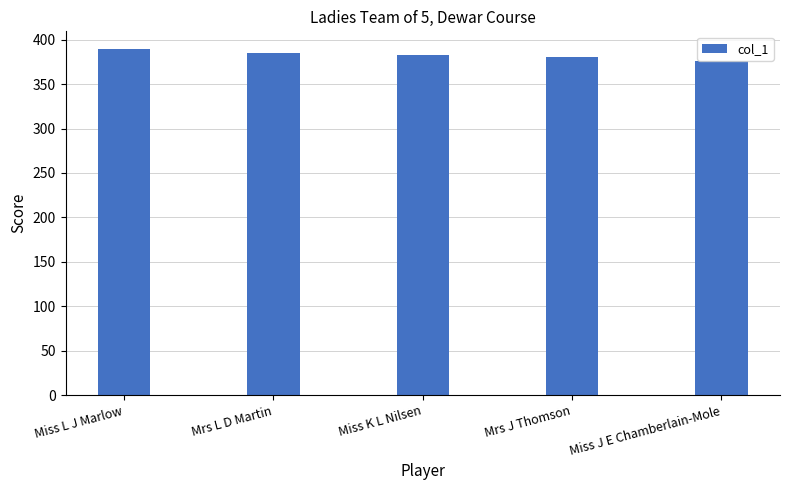

What is the maximum value shown in the chart?

390